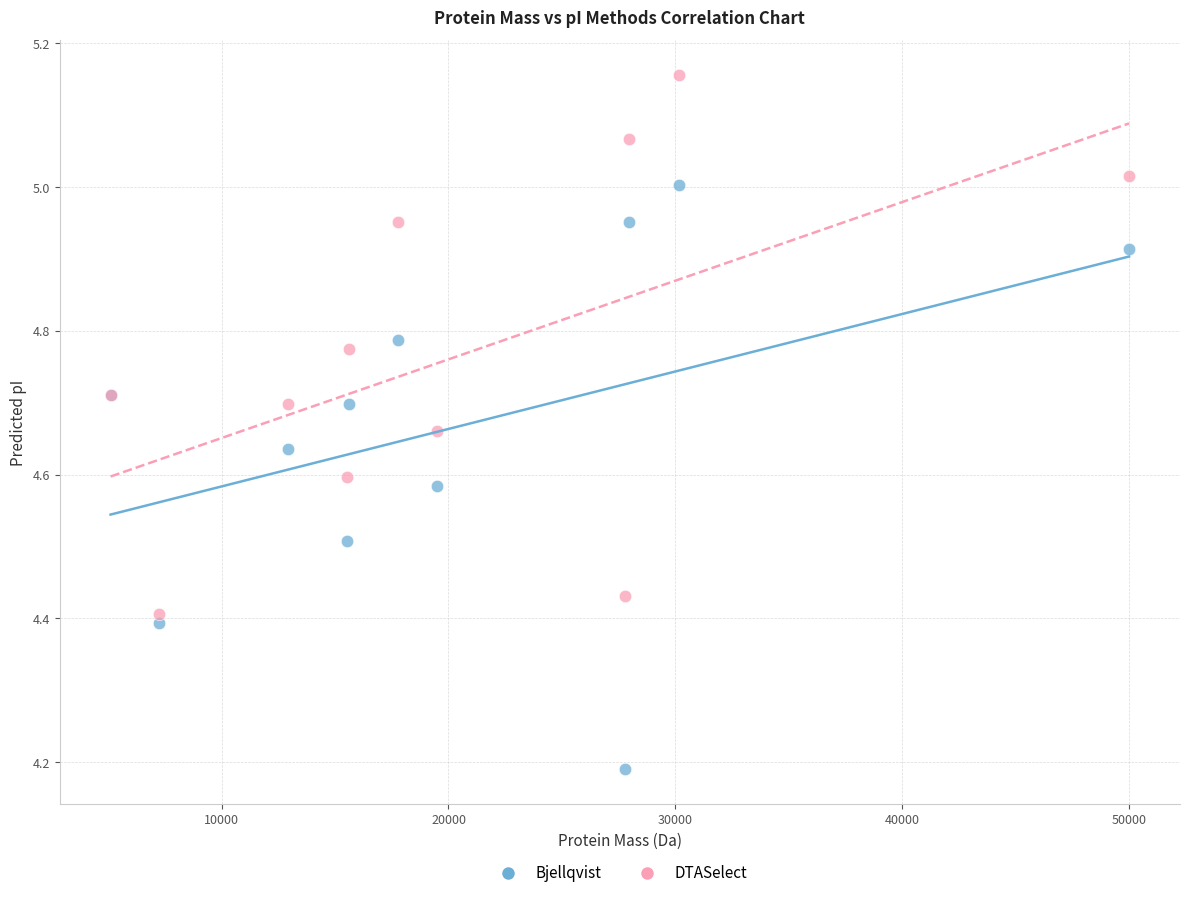

Which series reaches the maximum Y coordinate?

DTASelect